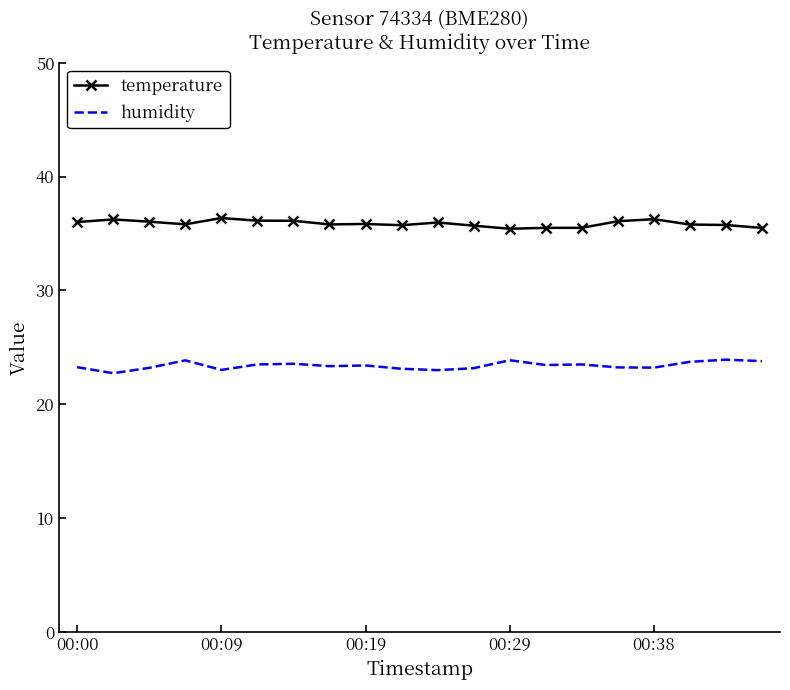

What is the maximum value shown in the chart?

36.4